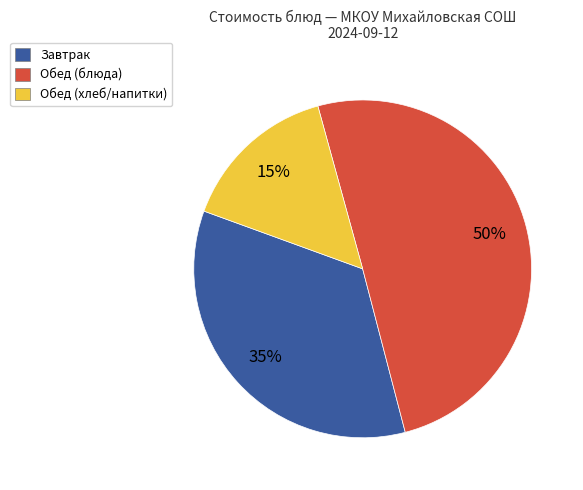

Do Обед (блюда) and Завтрак together represent more than half of the pie?

Yes